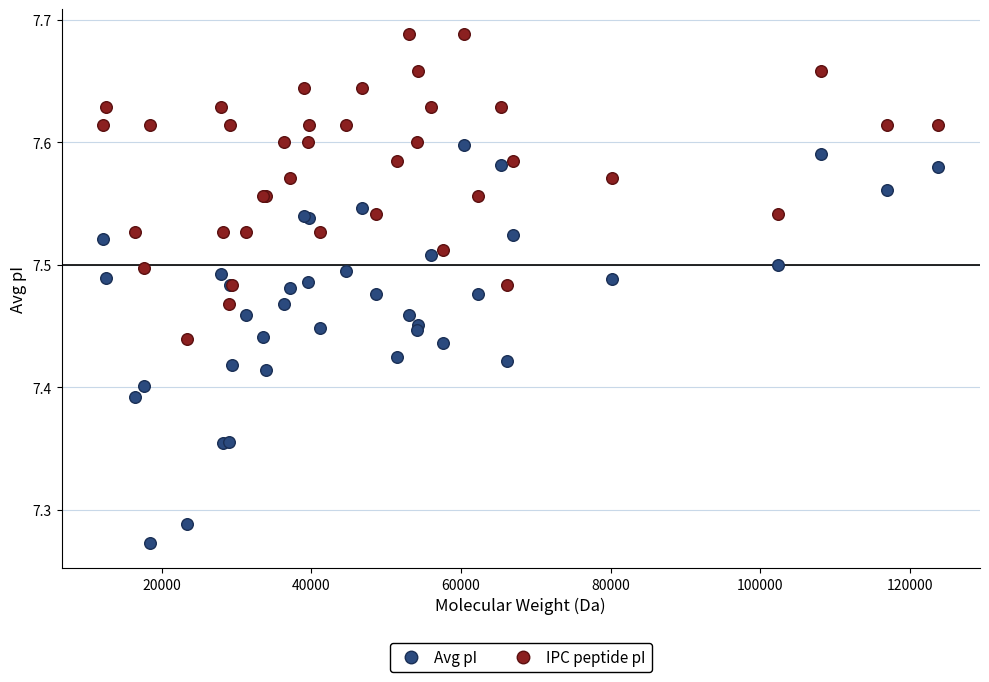

Which series contains the lowest Y value?

Avg pI